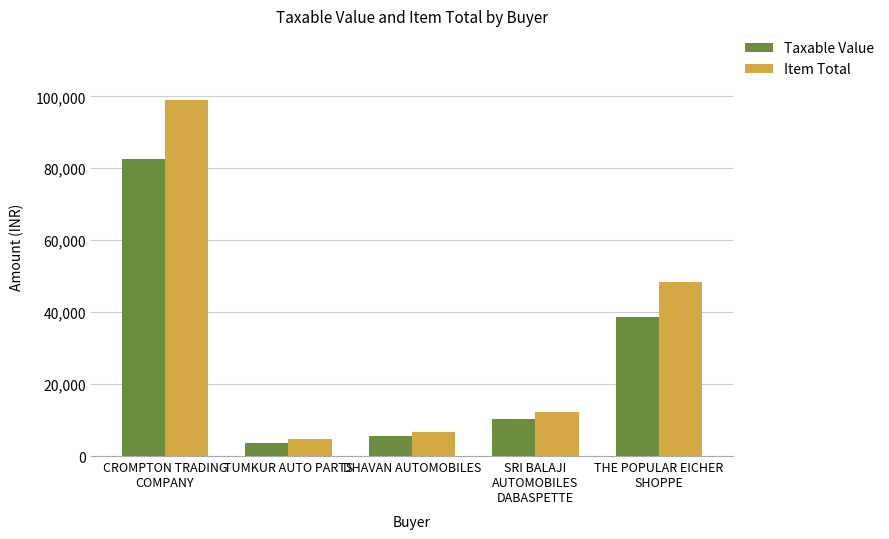

Reading right to left, list all the values displayed in this chart.

Taxable Value: THE POPULAR EICHER
SHOPPE=38668.2	SRI BALAJI
AUTOMOBILES
DABASPETTE=10276.3	DHAVAN AUTOMOBILES=5605.9	TUMKUR AUTO PARTS=3678.1	CROMPTON TRADING
COMPANY=82716.4
Item Total: THE POPULAR EICHER
SHOPPE=48343.0	SRI BALAJI
AUTOMOBILES
DABASPETTE=12126.0	DHAVAN AUTOMOBILES=6615.0	TUMKUR AUTO PARTS=4708.0	CROMPTON TRADING
COMPANY=98988.0